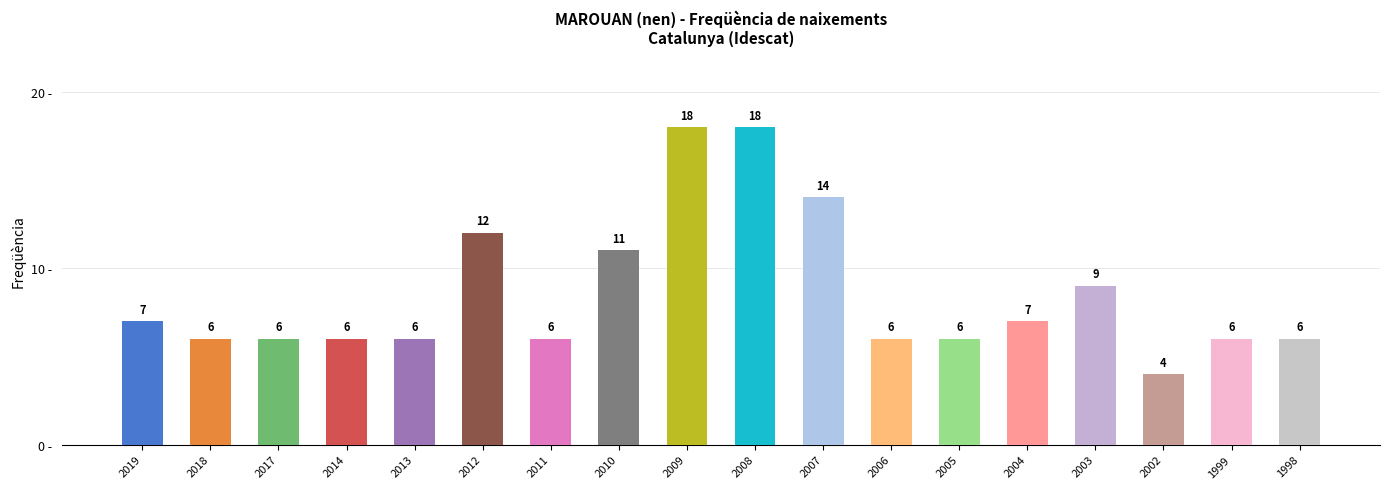

At which category does the chart reach its minimum across all series?

2002